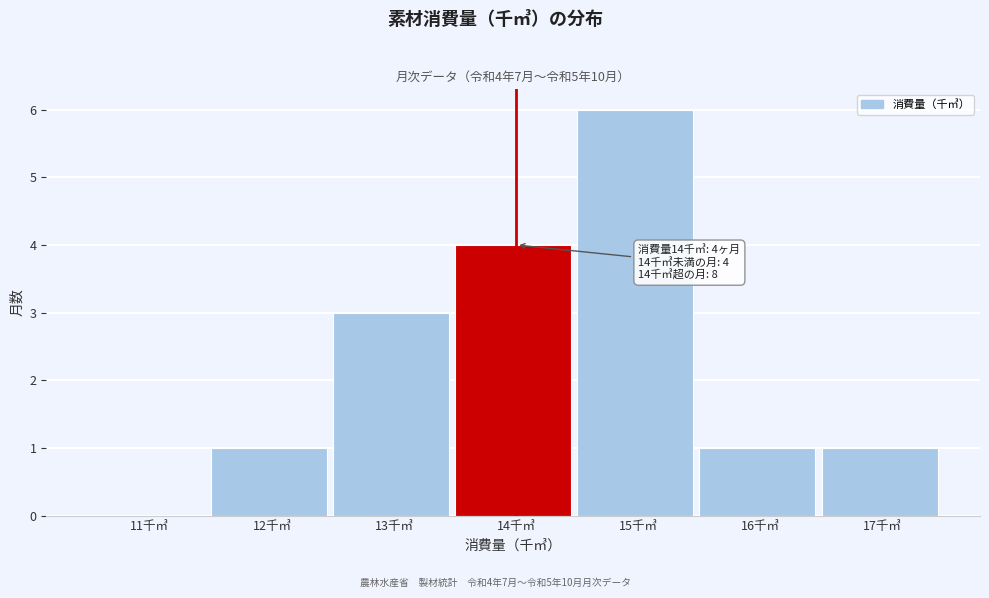

Reading left to right, list all the values displayed in this chart.

11千㎥=0	12千㎥=1	13千㎥=3	14千㎥=4	15千㎥=6	16千㎥=1	17千㎥=1